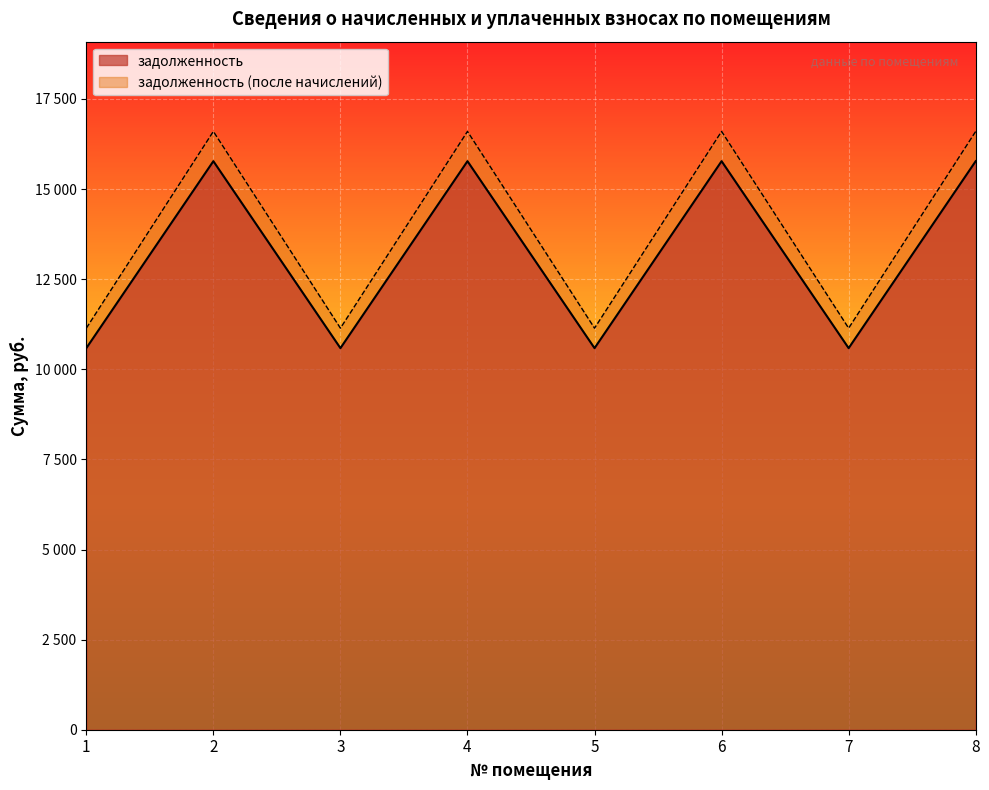

At 3, list the series in order from smallest to largest.

задолженность, задолженность (после начислений)